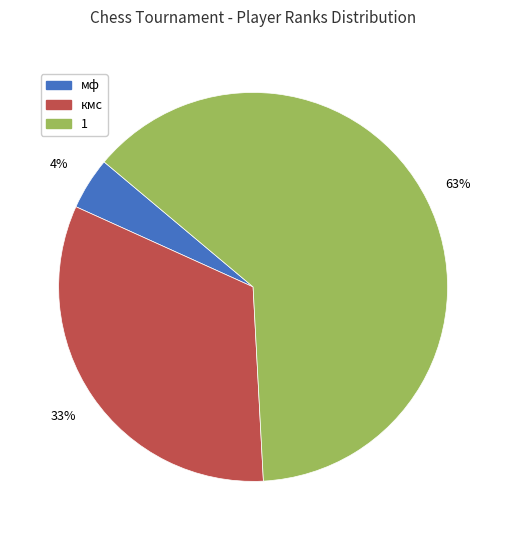

Is there any slice that represents more than half of the pie?

Yes